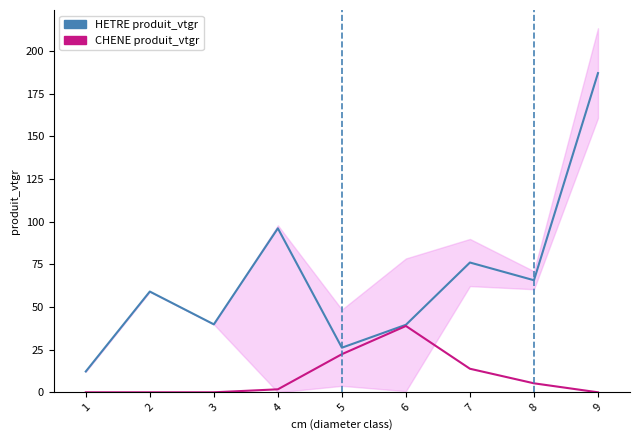

How many data points in HETRE produit_vtgr are above 59?

5